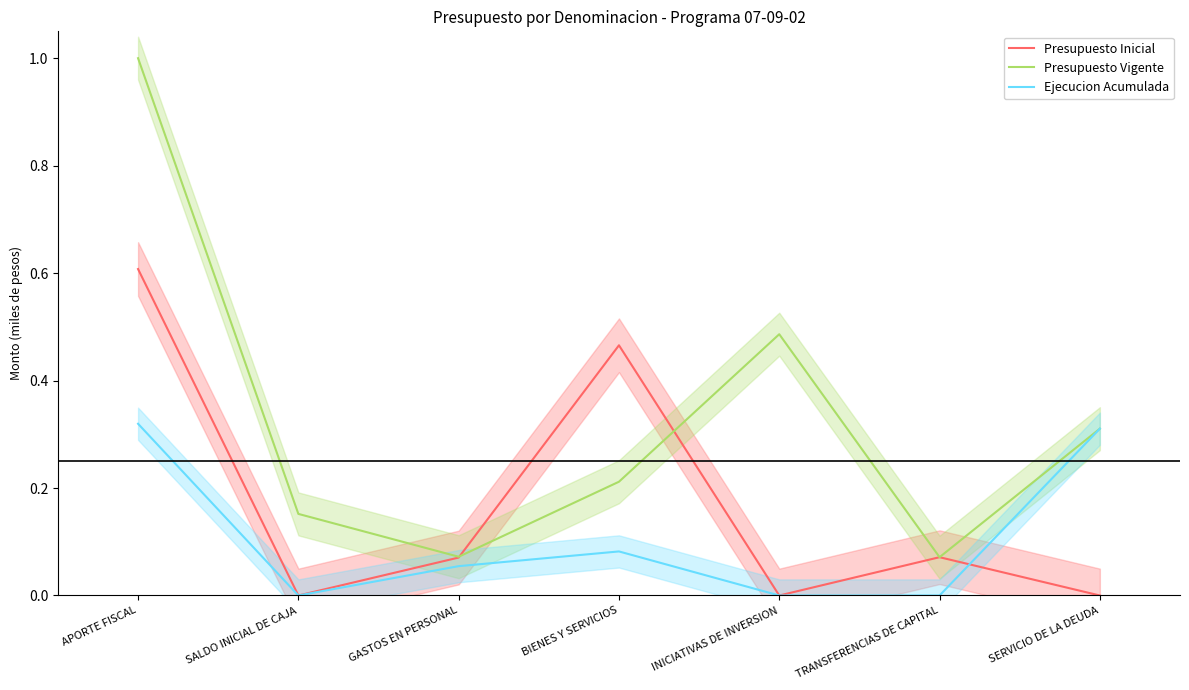

Between BIENES Y SERVICIOS and INICIATIVAS DE INVERSION, which series saw the biggest shift?

Presupuesto Inicial